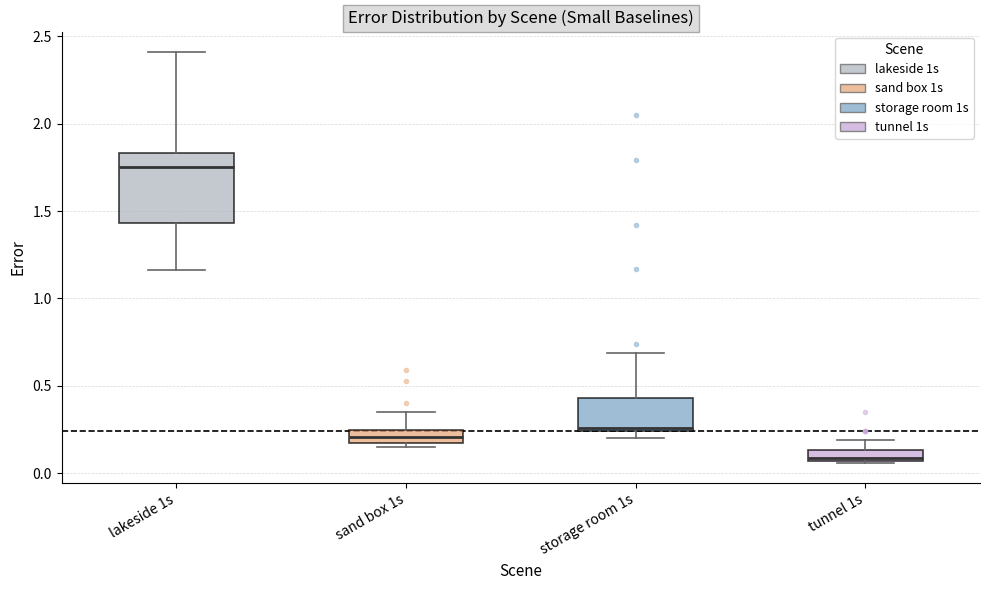

Comparing the boxes themselves (not the whiskers), which one is the tallest?

lakeside 1s